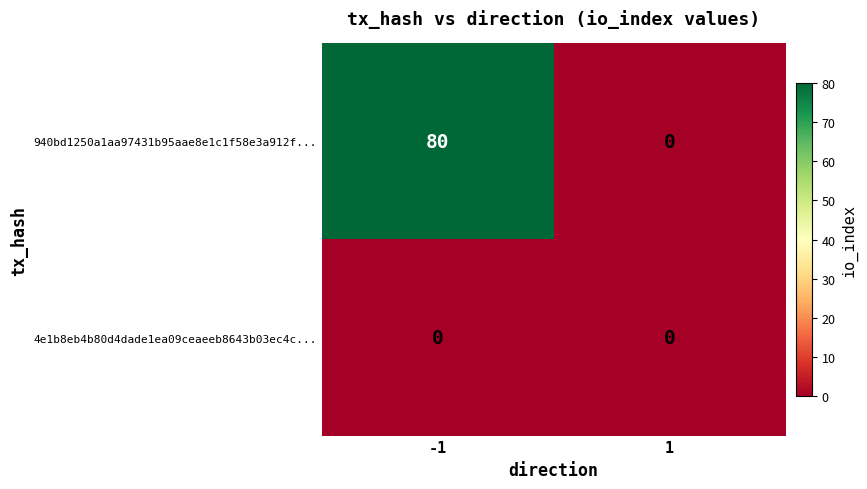

Which series has the largest total across all categories?

940bd1250a1aa97431b95aae8e1c1f58e3a912f...